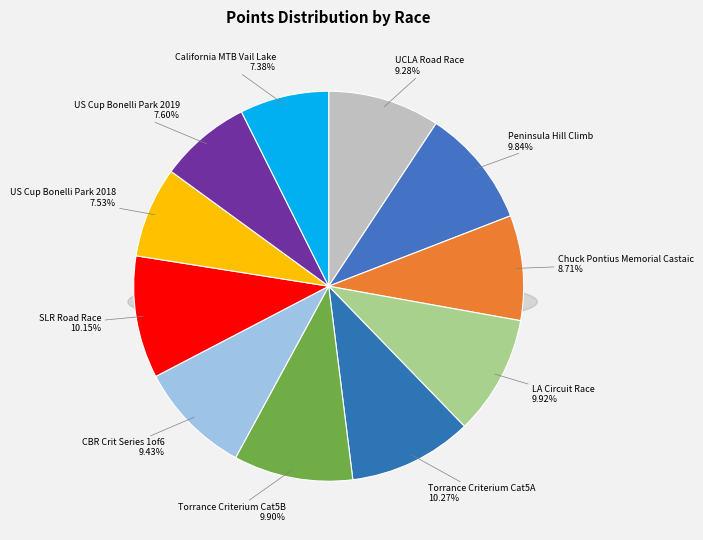

To the nearest percent, what is the difference between the largest and smallest slice percentages?

3%